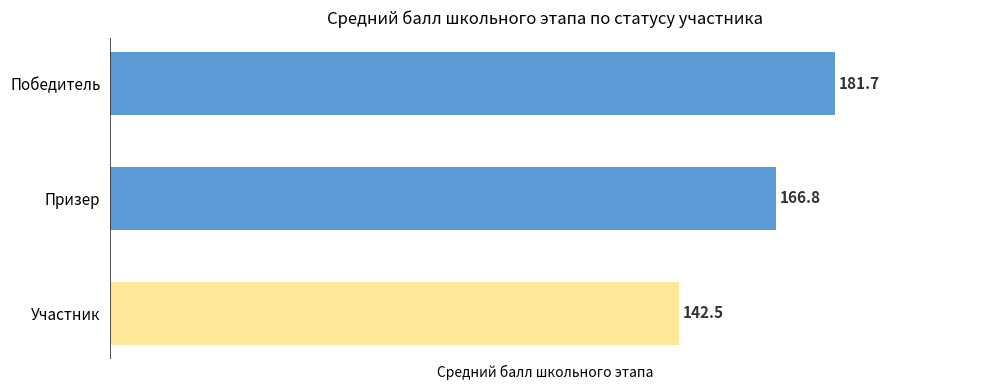

What is the maximum value shown in the chart?

181.7